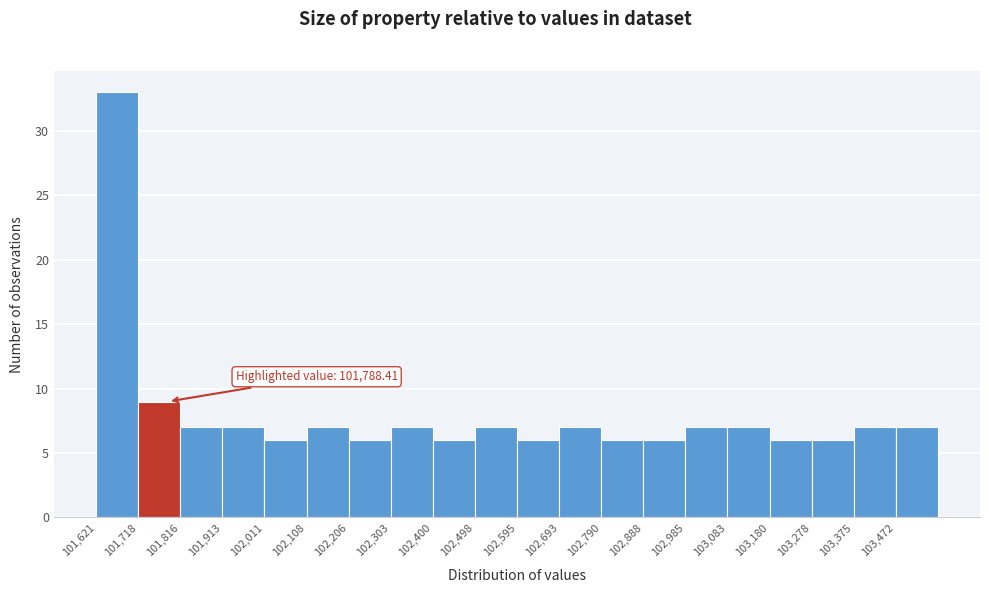

Which range on the x-axis has the tallest bar?

101620 to 101720